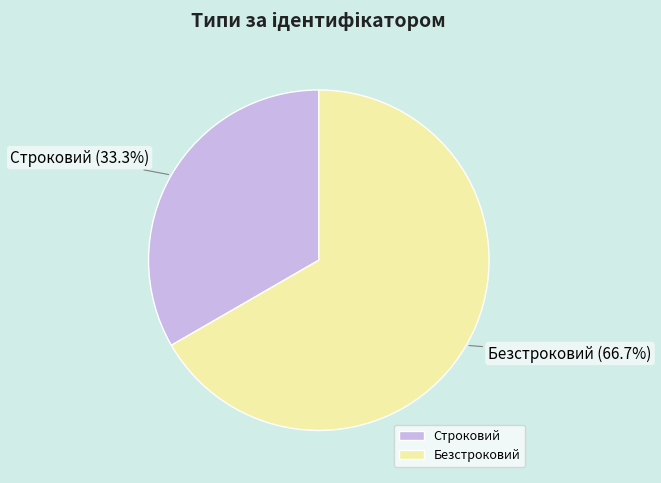

Is it true that Строковий is 33% of the pie?

True